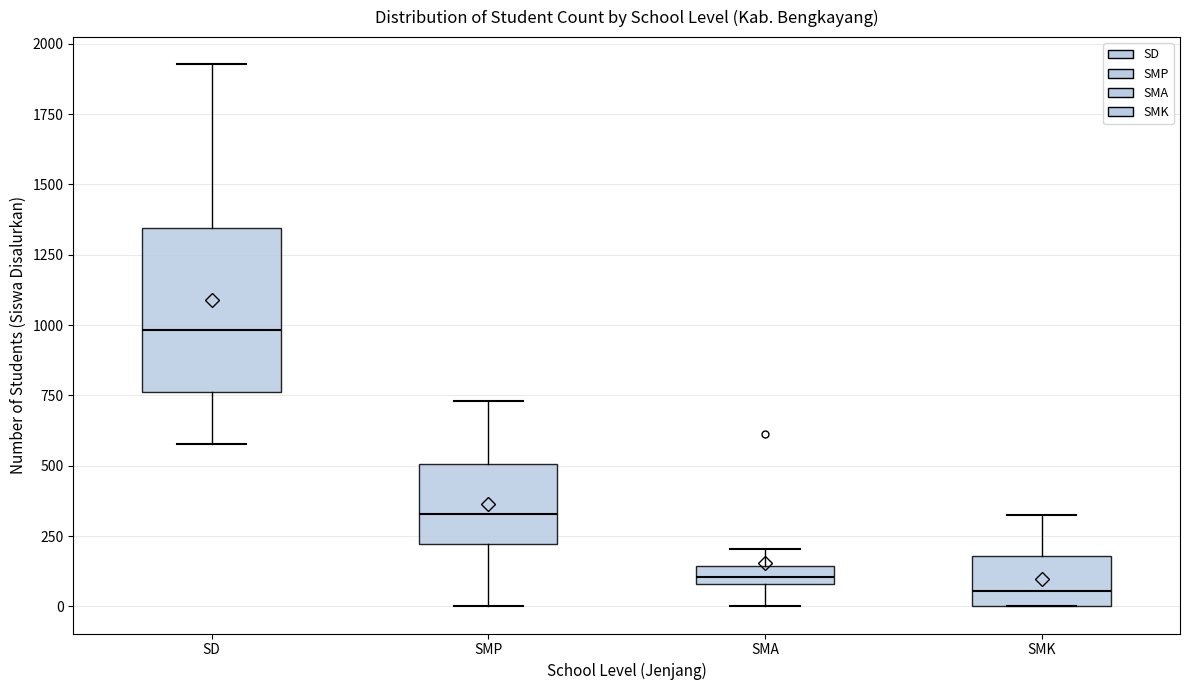

Which box is the tallest, from its lower edge to its upper edge?

SD